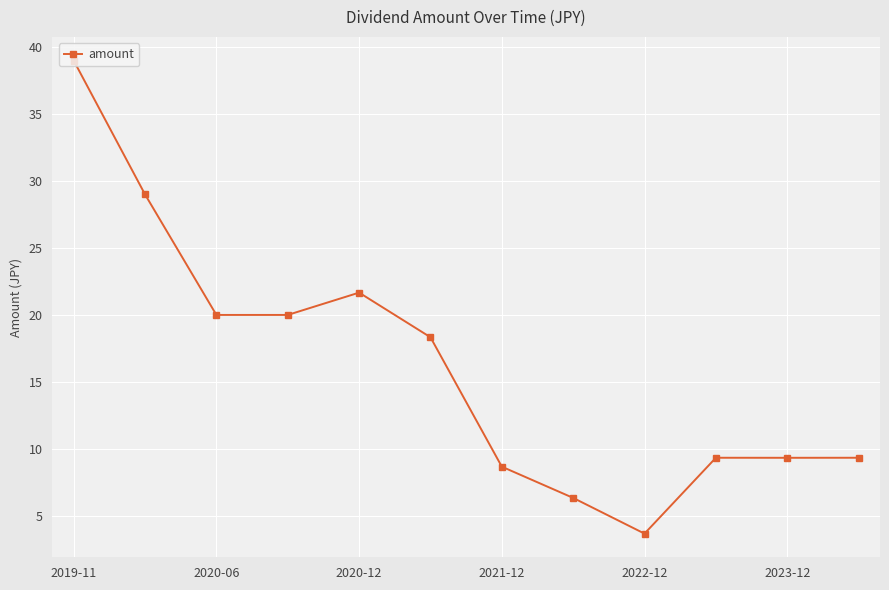

What is the difference between the maximum and second lowest values?

32.7